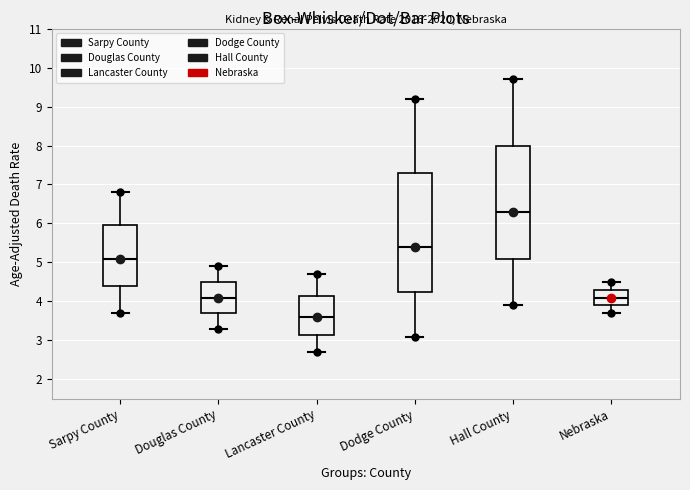

Reading left to right, transcribe this box plot: for each box, give where its median line is, the range the box spans, and where its two whiskers end, as read against the y-axis. The values are not printed on the chart, so give them approximately, as read against the axis.

Sarpy County: median 5.1, box 4.4 to 6.0, whiskers 3.7 to 6.8
Douglas County: median 4.1, box 3.7 to 4.5, whiskers 3.3 to 4.9
Lancaster County: median 3.6, box 3.2 to 4.2, whiskers 2.7 to 4.7
Dodge County: median 5.4, box 4.3 to 7.3, whiskers 3.1 to 9.2
Hall County: median 6.3, box 5.1 to 8.0, whiskers 3.9 to 9.7
Nebraska: median 4.1, box 3.9 to 4.3, whiskers 3.7 to 4.5